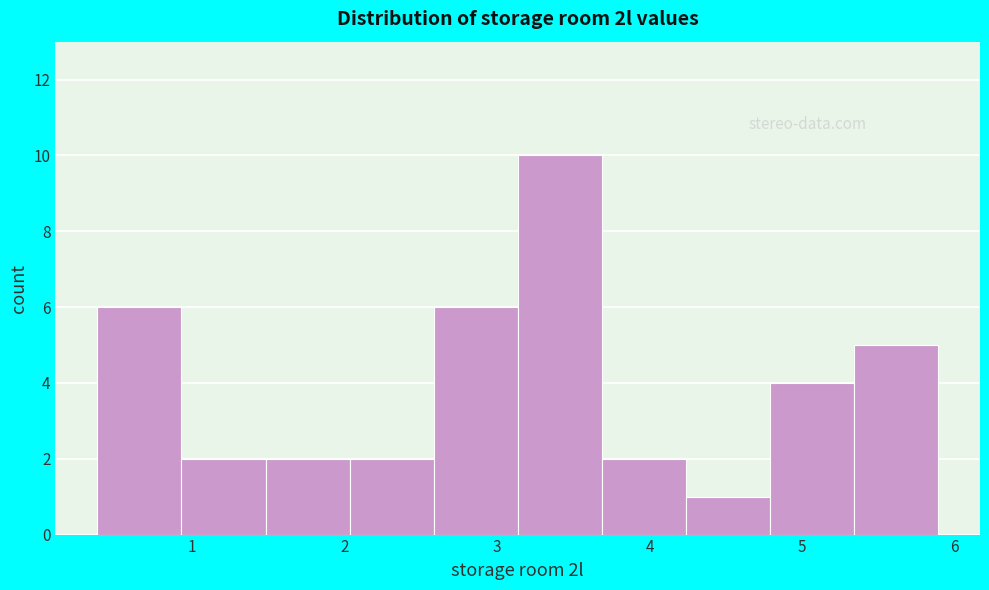

What is the height of the bar covering 4.2 to 4.8 on the x-axis? Neither the bar edges nor the heights are printed on the chart, so give them approximately, as read against the axes.

1